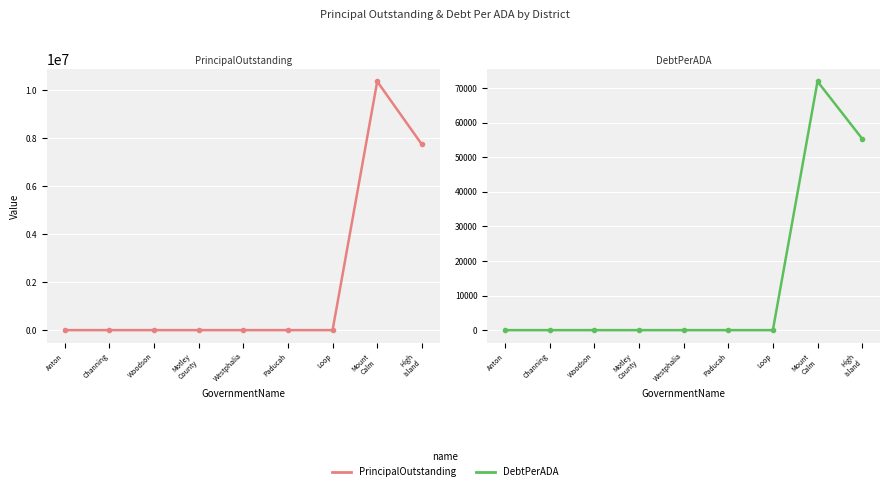

At which category does DebtPerADA reach its first local peak?

Mount
Calm